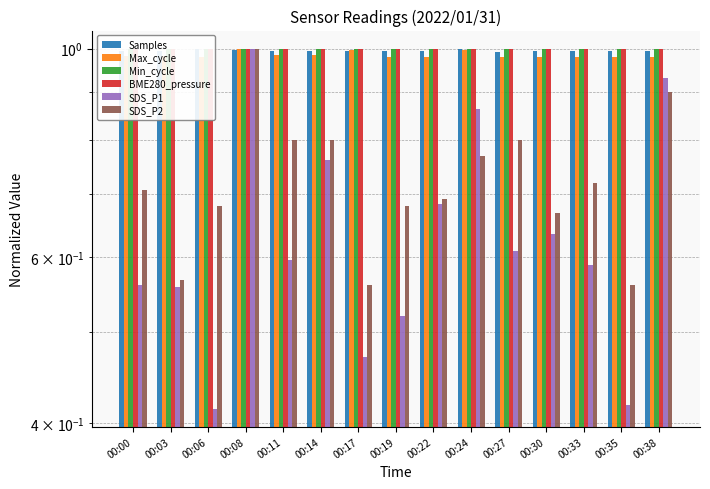

Reading left to right, transcribe all the data shown in this chart.

Samples: 1.0	1.0	1.0	1.0	1.0	1.0	1.0	1.0	1.0	1.0	1.0	1.0	1.0	1.0	1.0
Max_cycle: 1.0	1.0	1.0	1.0	1.0	1.0	1.0	1.0	1.0	1.0	1.0	1.0	1.0	1.0	1.0
Min_cycle: 1.0	1.0	1.0	1.0	1.0	1.0	1.0	1.0	1.0	1.0	1.0	1.0	1.0	1.0	1.0
BME280_pressure: 1.0	1.0	1.0	1.0	1.0	1.0	1.0	1.0	1.0	1.0	1.0	1.0	1.0	1.0	1.0
SDS_P1: 0.6	0.6	0.4	1.0	0.6	0.8	0.5	0.5	0.7	0.9	0.6	0.6	0.6	0.4	0.9
SDS_P2: 0.7	0.6	0.7	1.0	0.8	0.8	0.6	0.7	0.7	0.8	0.8	0.7	0.7	0.6	0.9